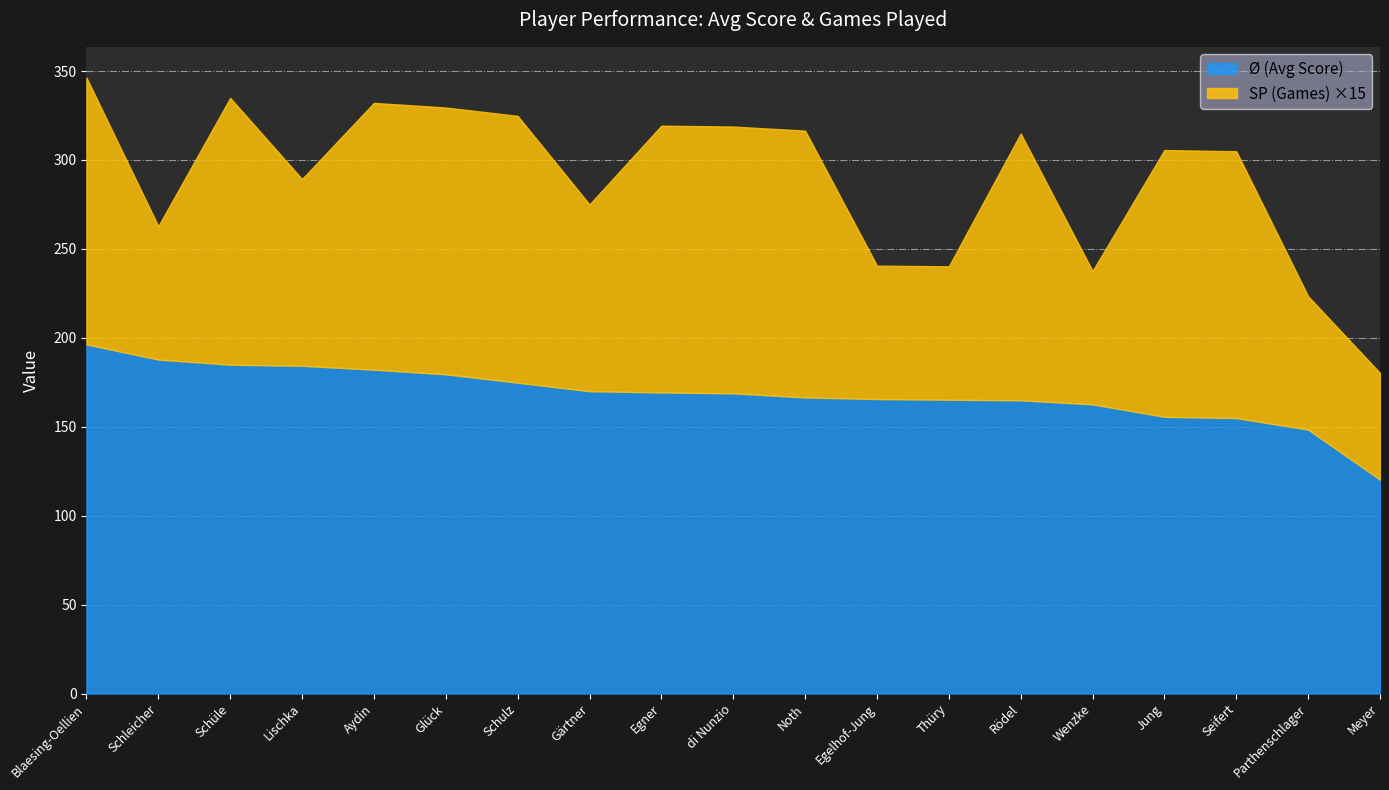

Is the value of SP (Games) at Glück greater than the value of Ø (Avg Score) at Rödel?

No